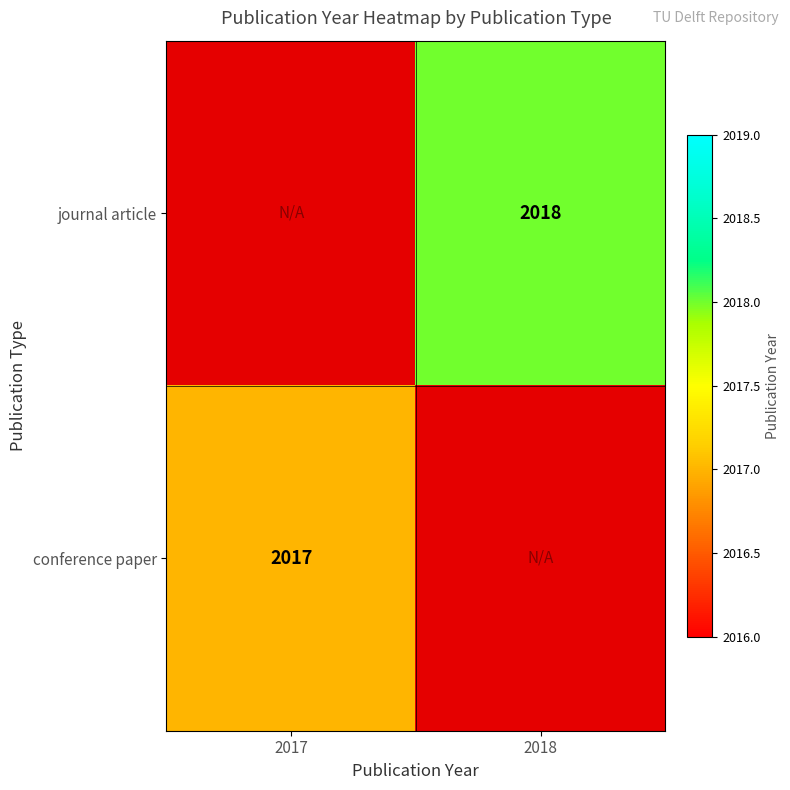

Between 2018 and 2017, which is larger?

2018